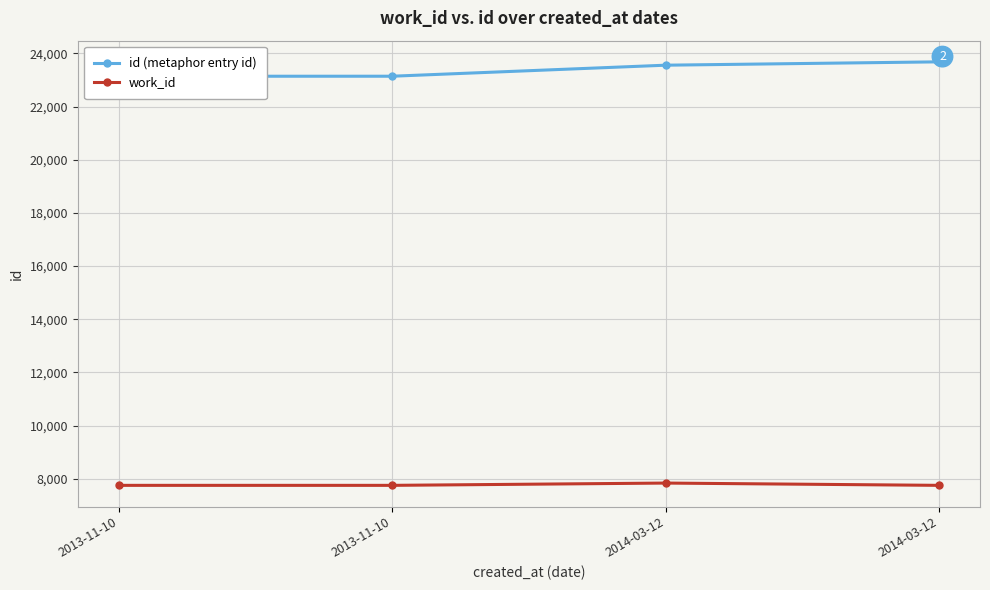

What is the label of the 2nd point from the right?

2014-03-12